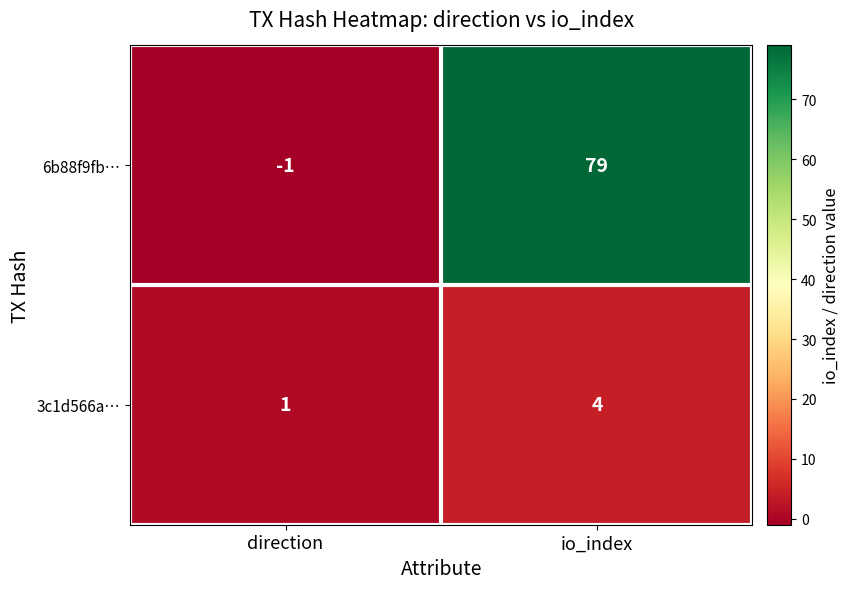

At which label does 3c1d566a… reach its peak?

io_index